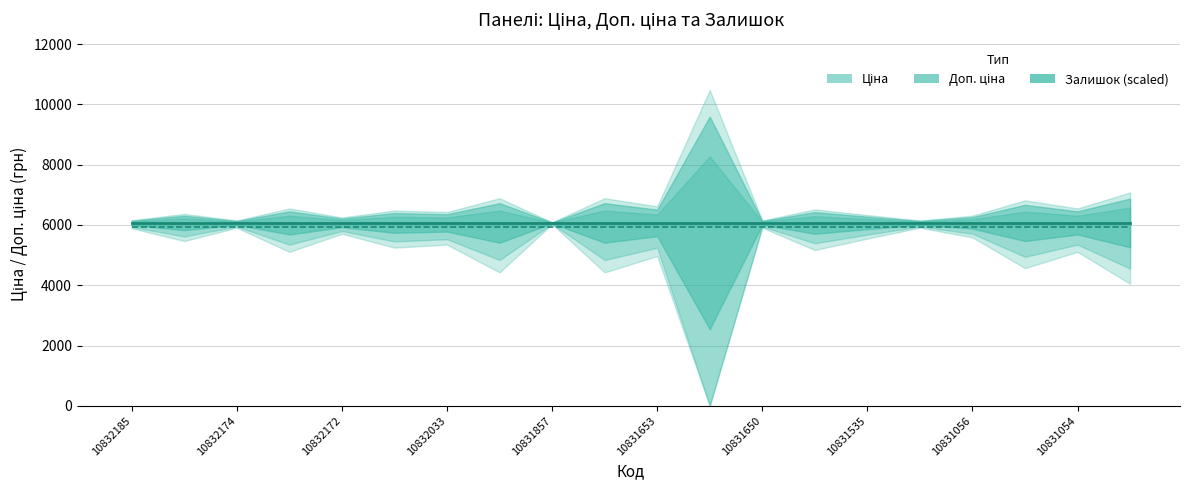

Does the chart display data point markers on the line(s)?

No